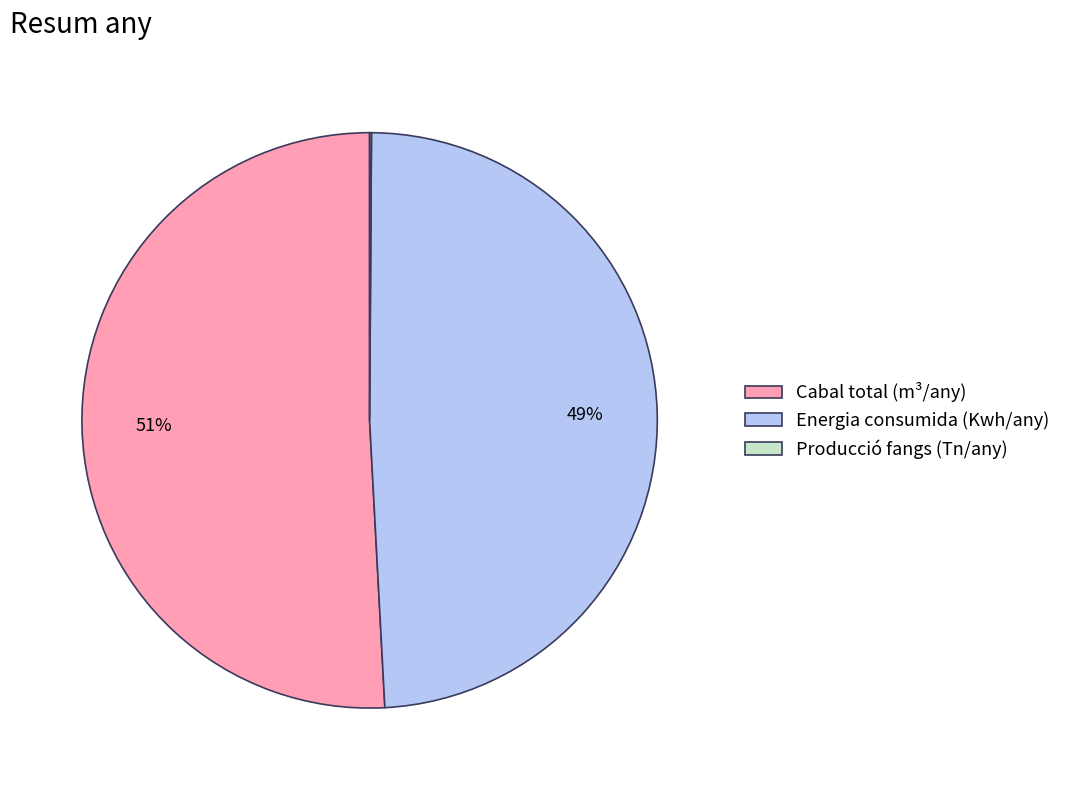

To the nearest percent, what percentage of the pie is Cabal total (m³/any)?

51%